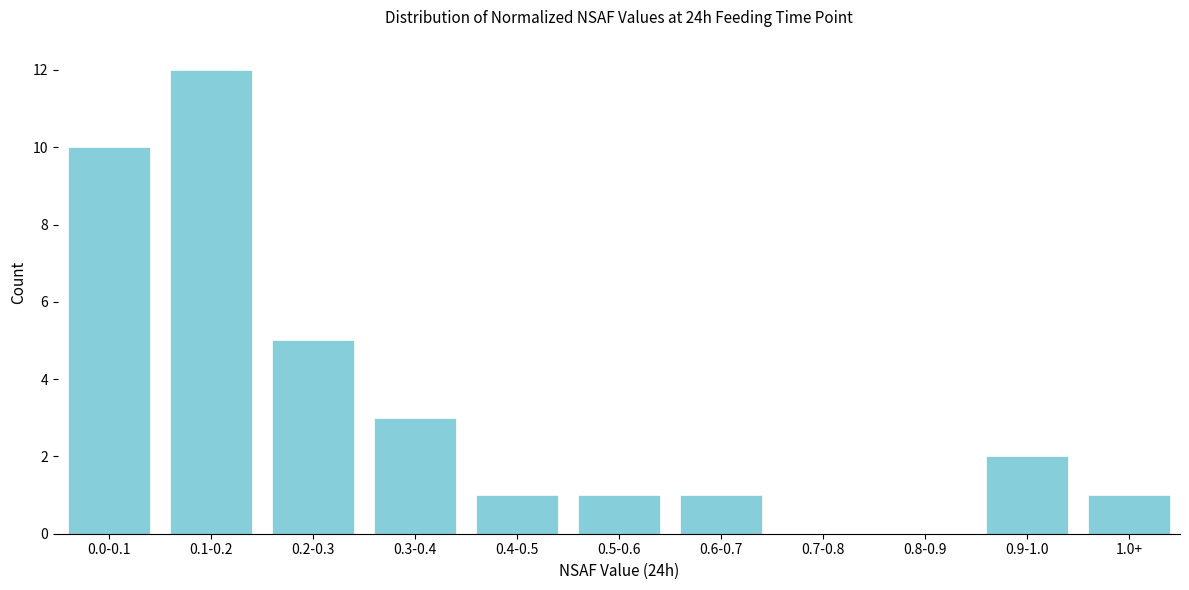

Reading left to right, list all the values displayed in this chart.

0.0-0.1=10	0.1-0.2=12	0.2-0.3=5	0.3-0.4=3	0.4-0.5=1	0.5-0.6=1	0.6-0.7=1	0.7-0.8=0	0.8-0.9=0	0.9-1.0=2	1.0+=1